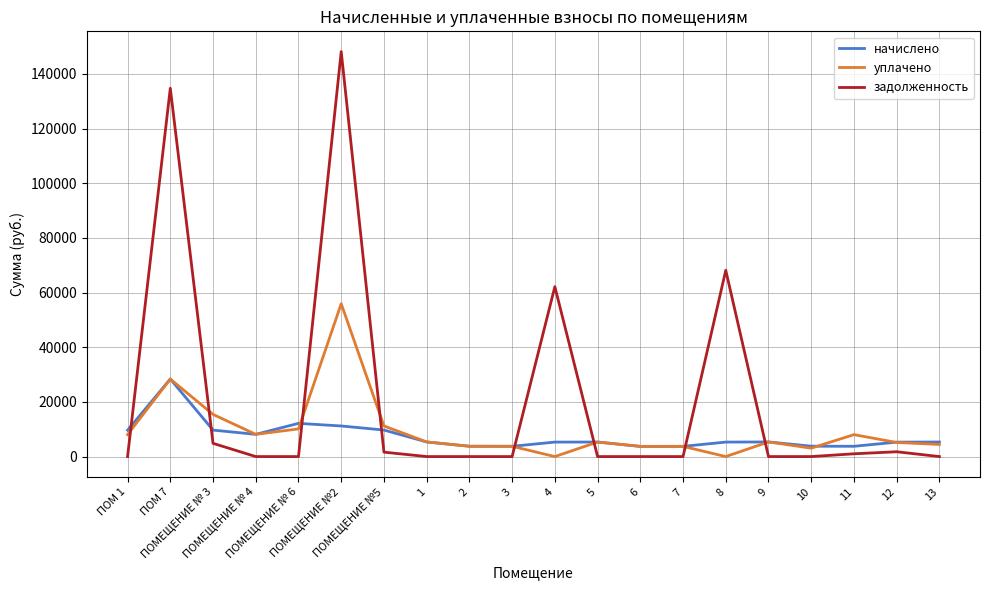

Count the number of data series in this chart.

3